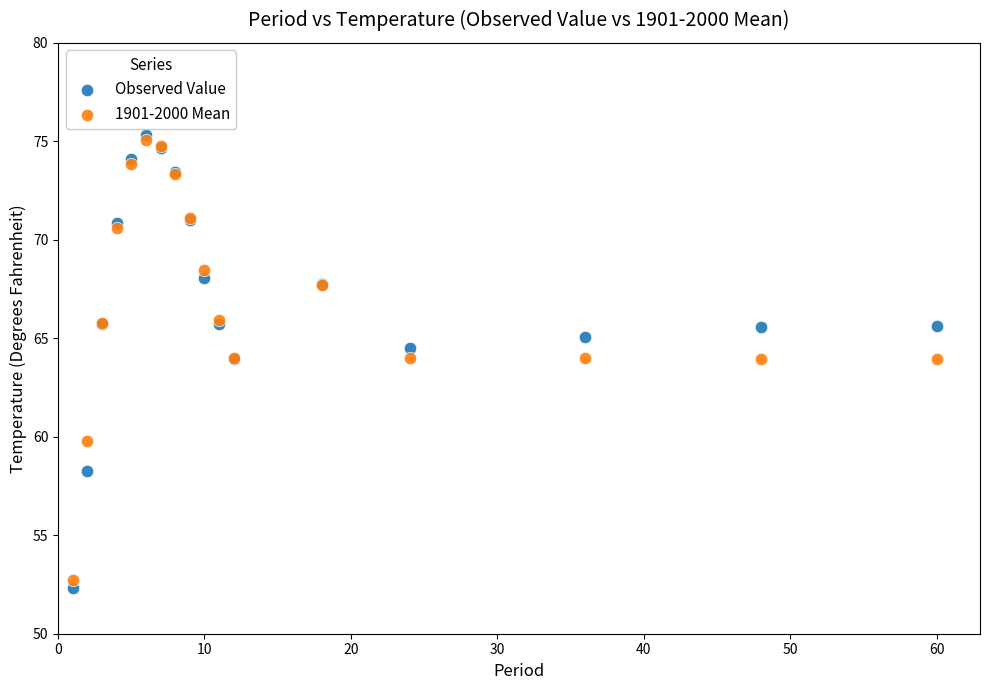

Which series contains the lowest Y value?

Observed Value